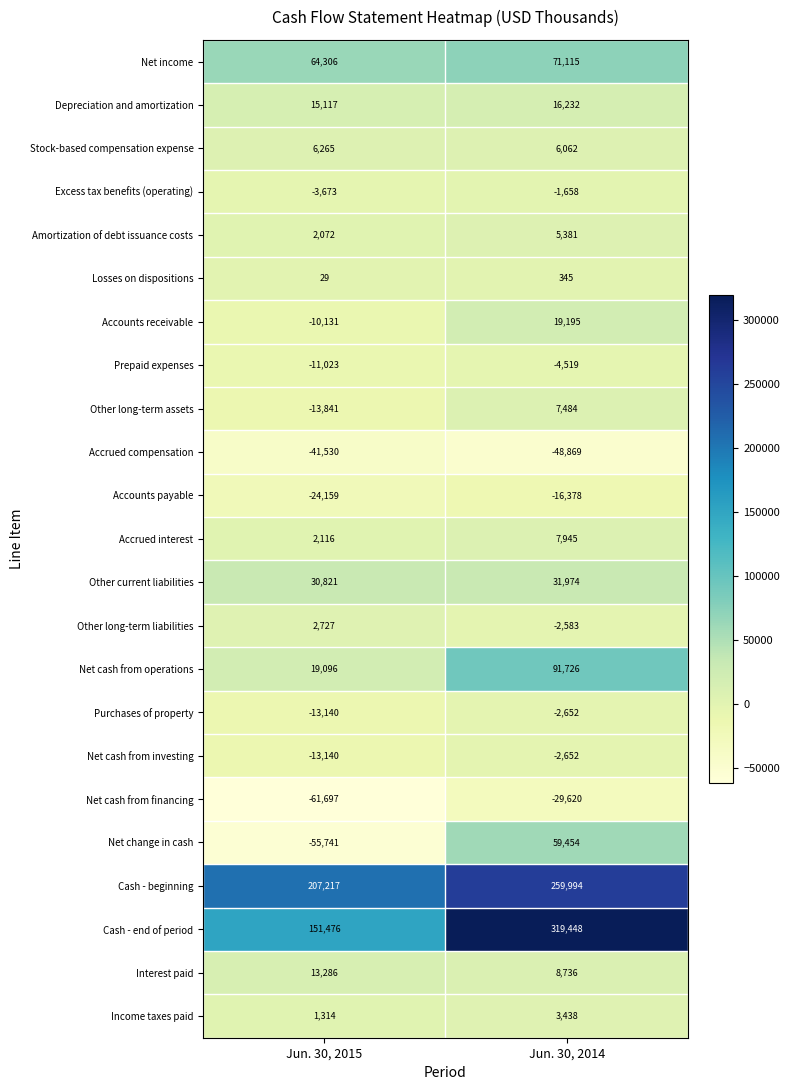

What is the sum of the Accrued interest values at Jun. 30, 2015 and Jun. 30, 2014?

10061